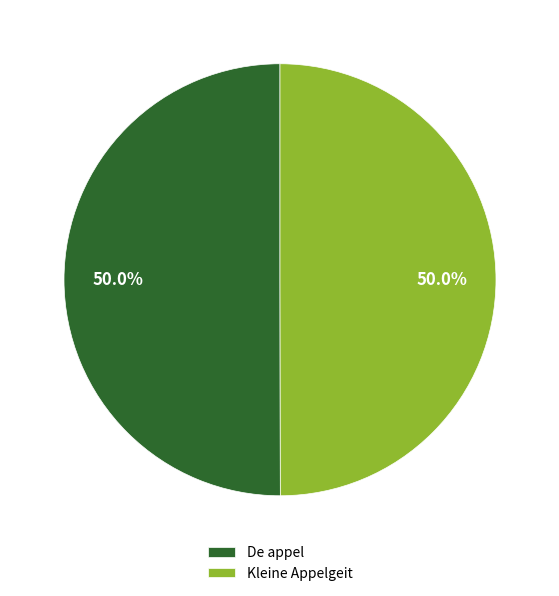

True or false: De appel accounts for 50% of the total.

True